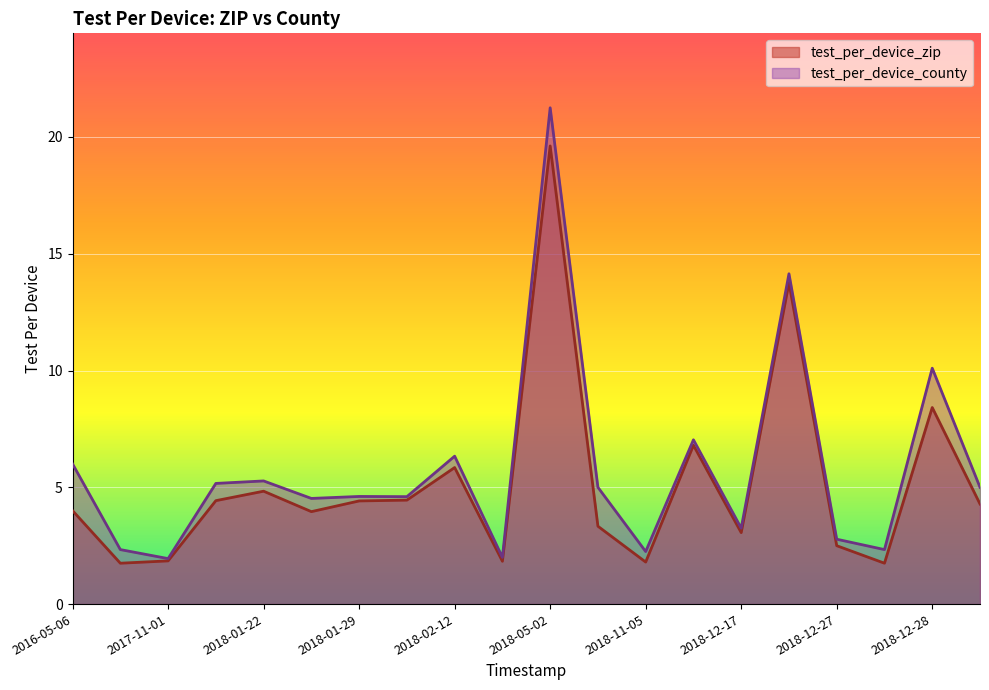

Rank the series at 2018-12-28 from lowest to highest value.

test_per_device_zip, test_per_device_county